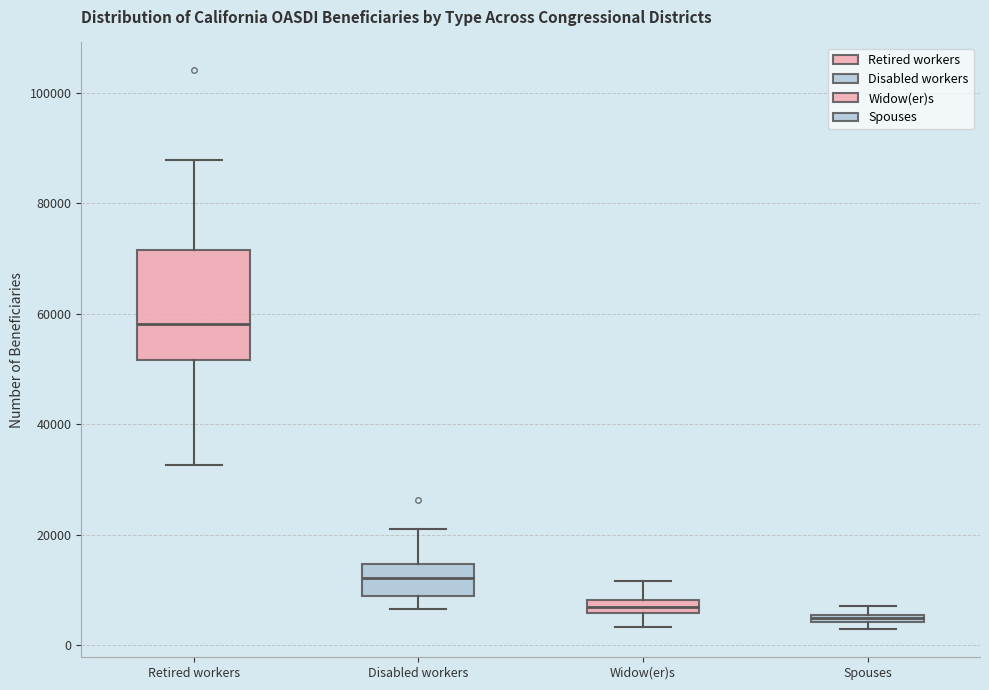

Where does the median line of the box for Disabled workers sit on the y-axis? The values are not printed on the chart, so give them approximately, as read against the axis.

12000